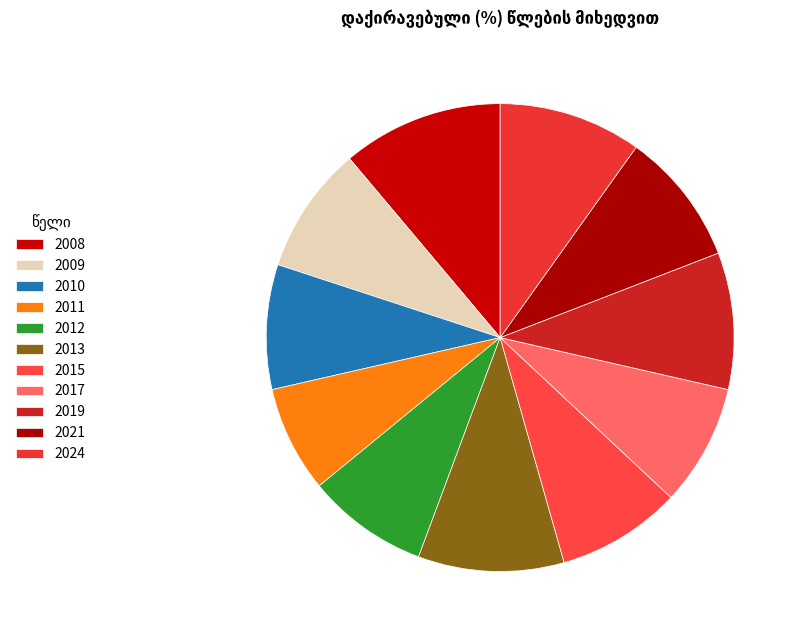

Which slice is the largest?

2008